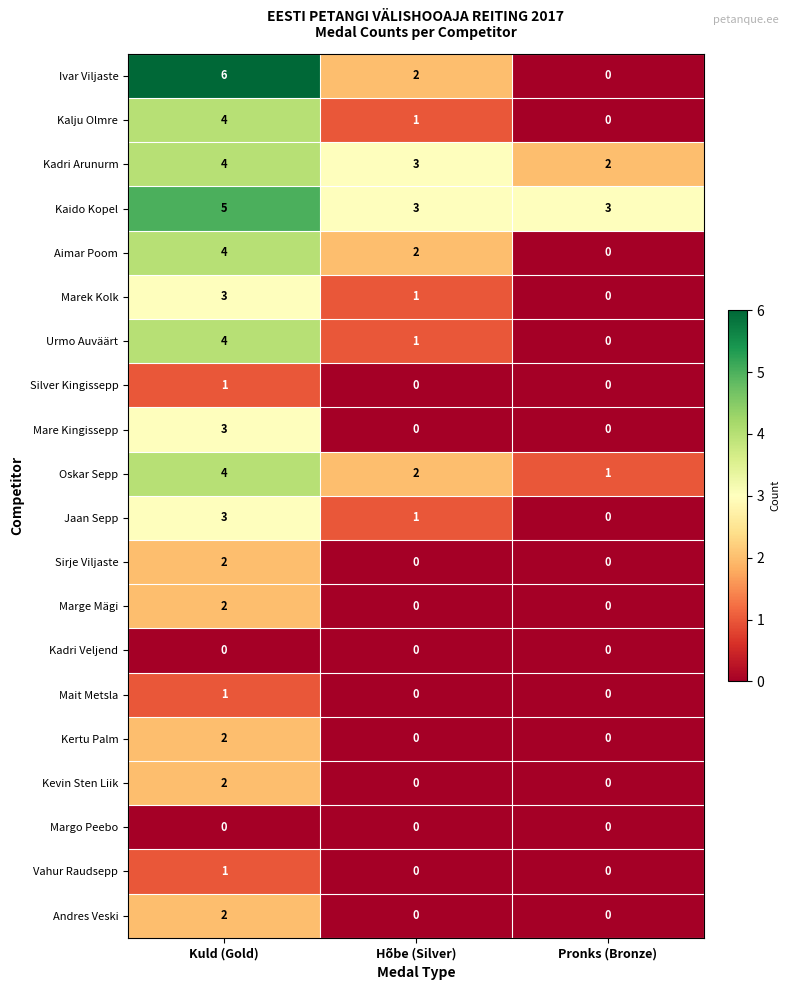

How many series are shown in this chart?

20